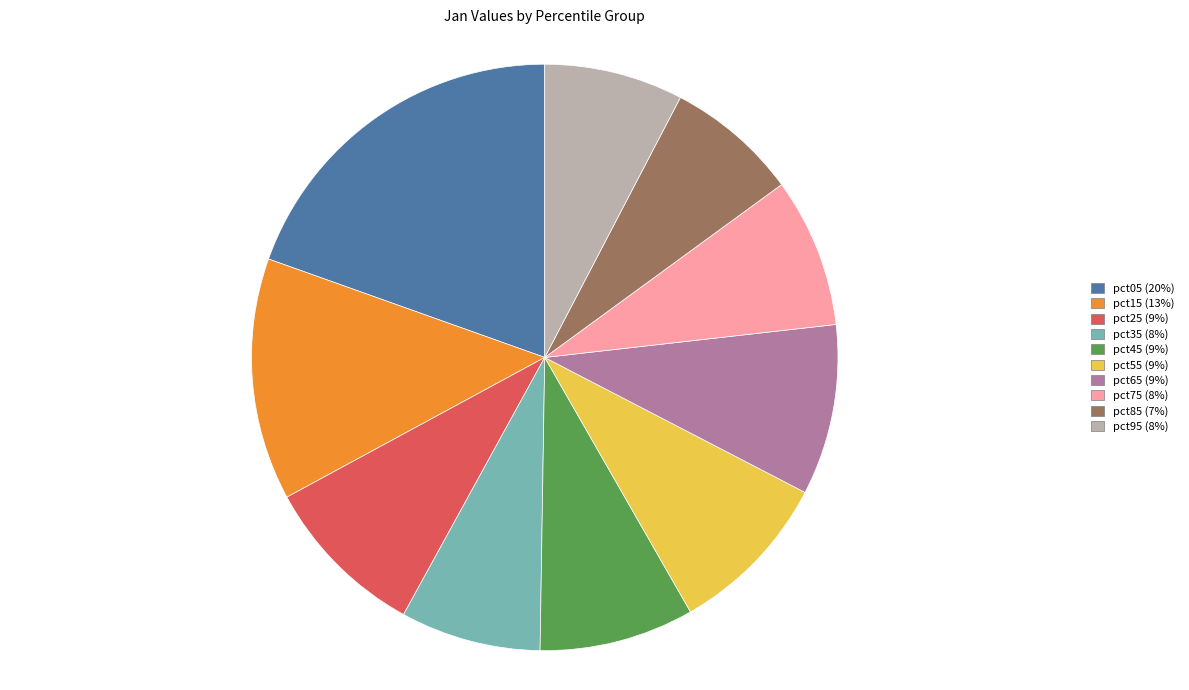

Is it true that pct15 is 13% of the pie?

True